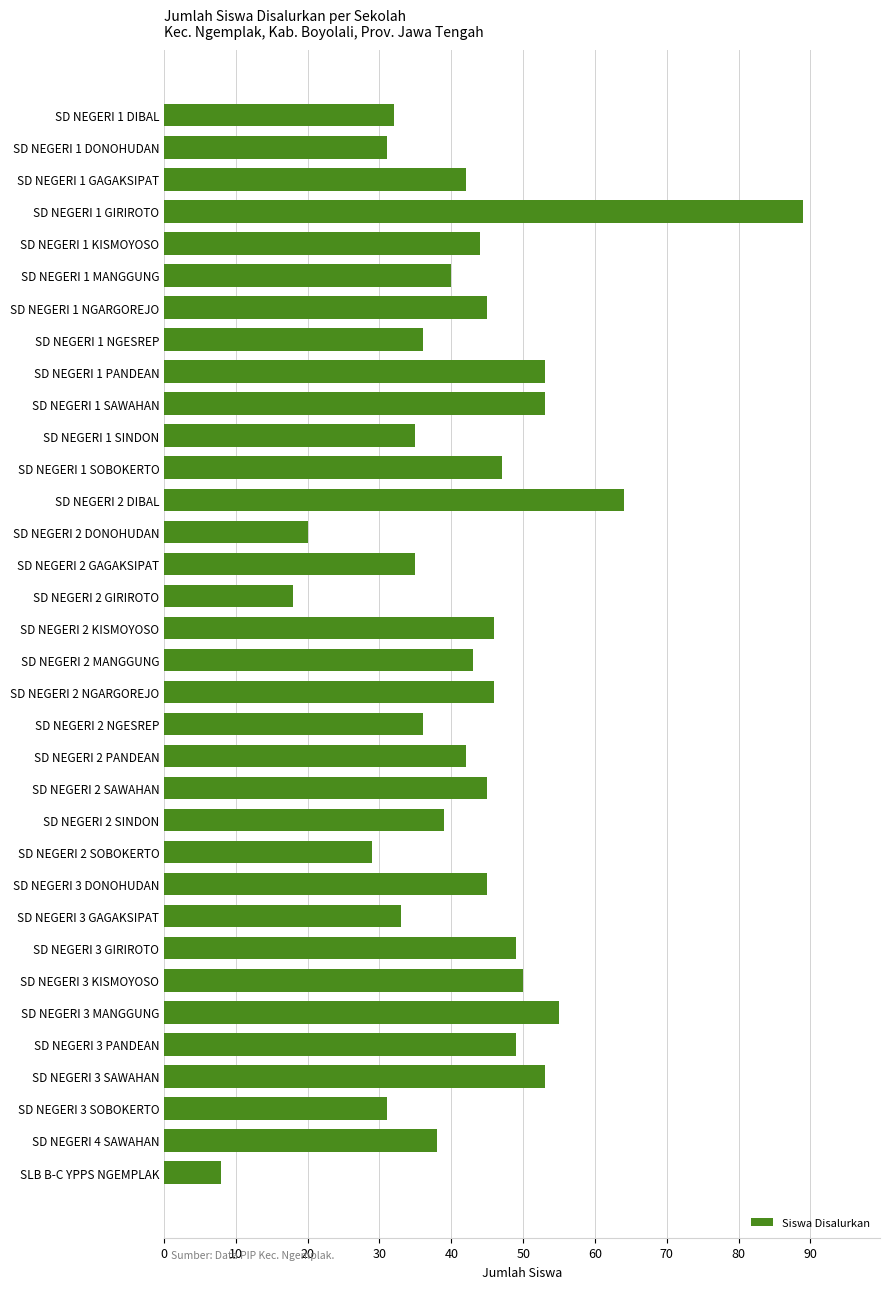

What is the approximate value at SD NEGERI 1 NGARGOREJO, to the nearest 5?

45